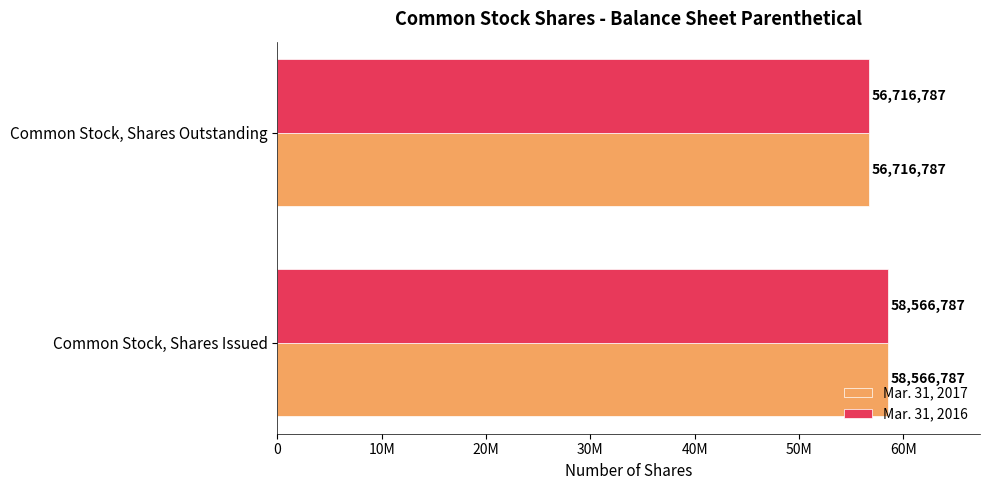

What are all the series names shown in the legend?

Mar. 31, 2017, Mar. 31, 2016